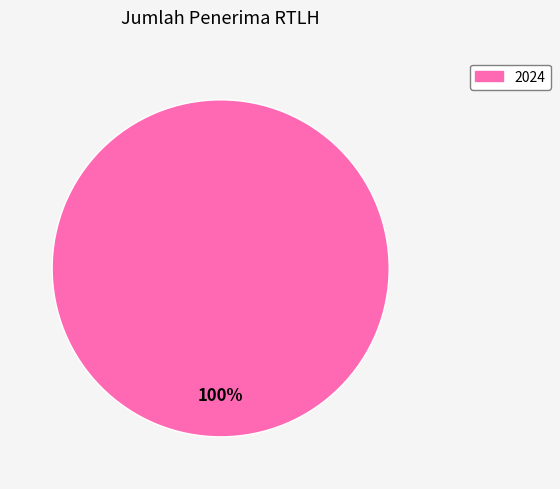

Does any single category account for the majority?

Yes